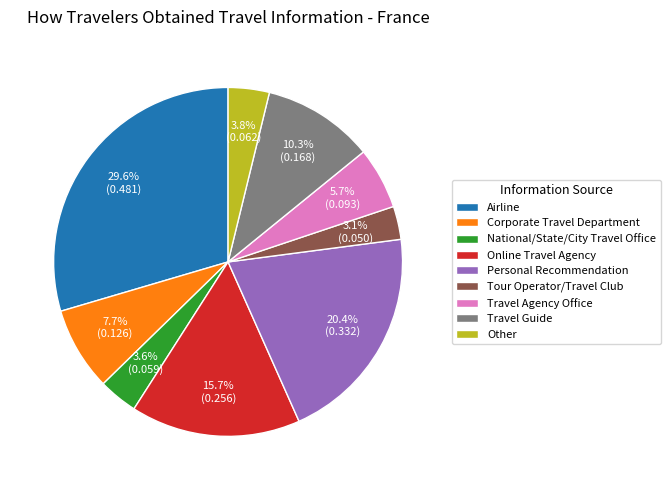

What is the largest slice in the pie chart?

Airline